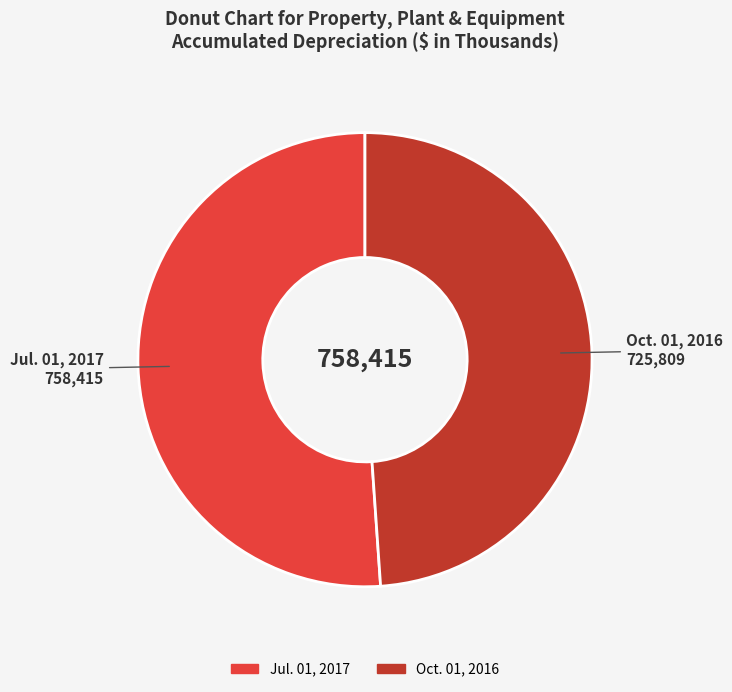

Is the sum of Jul. 01, 2017 and Oct. 01, 2016 greater than half?

Yes